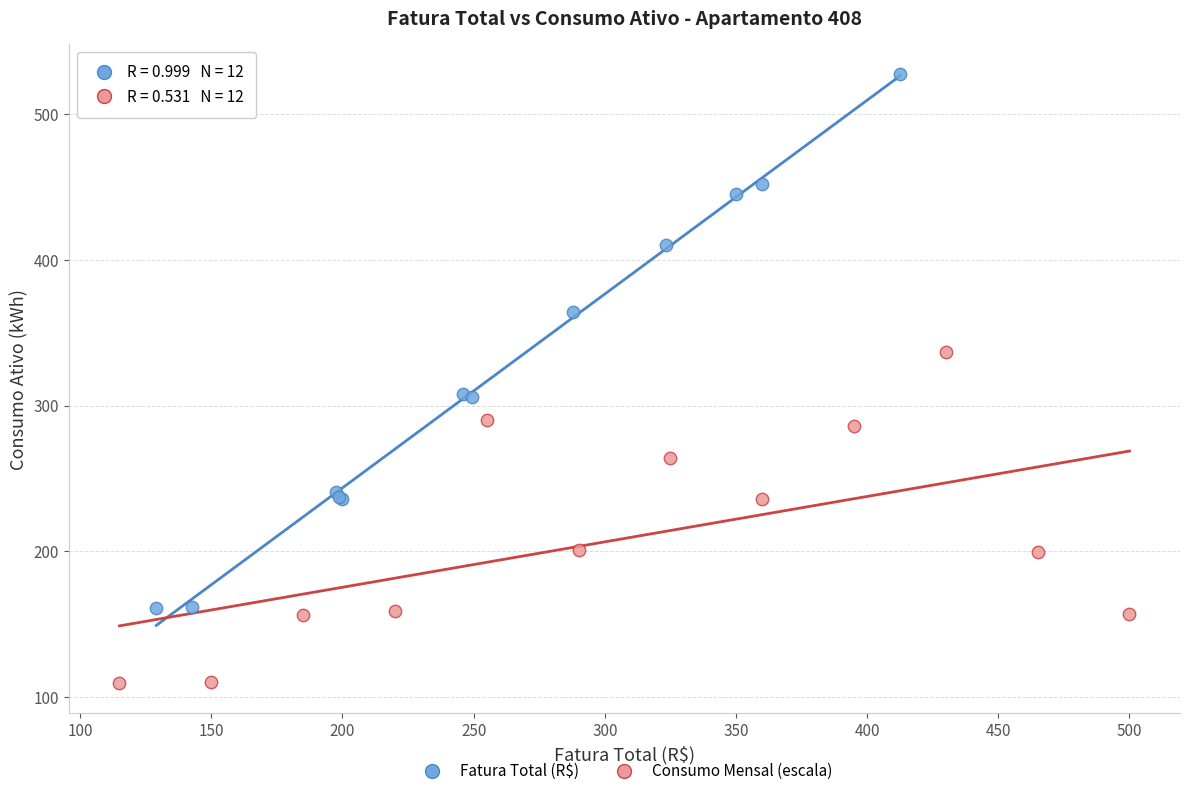

Which series contains the highest Y value?

Fatura Total (R$)